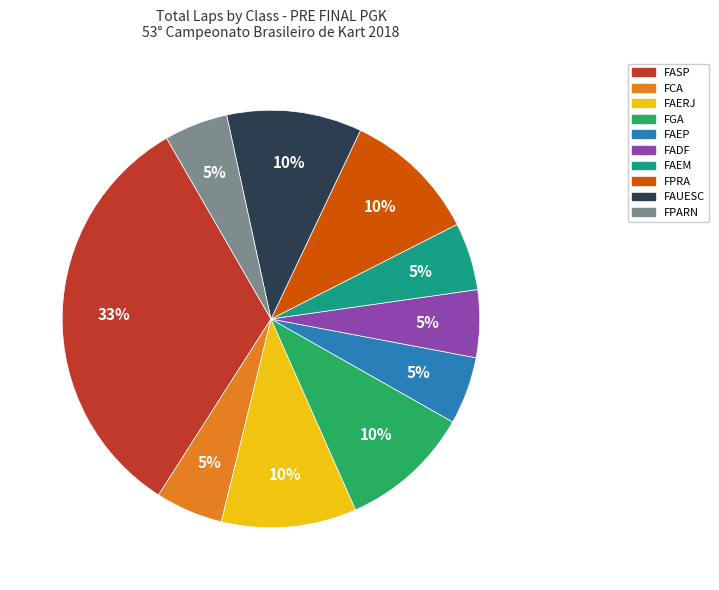

What is the largest slice in the pie chart?

FASP